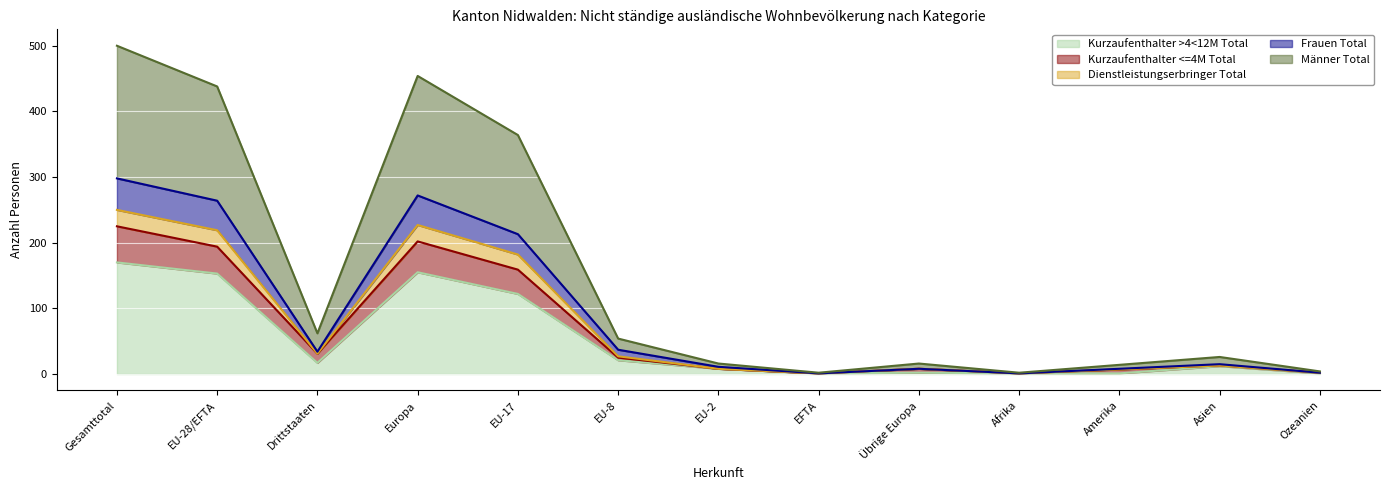

What is the label of the 9th point from the left?

Übrige Europa